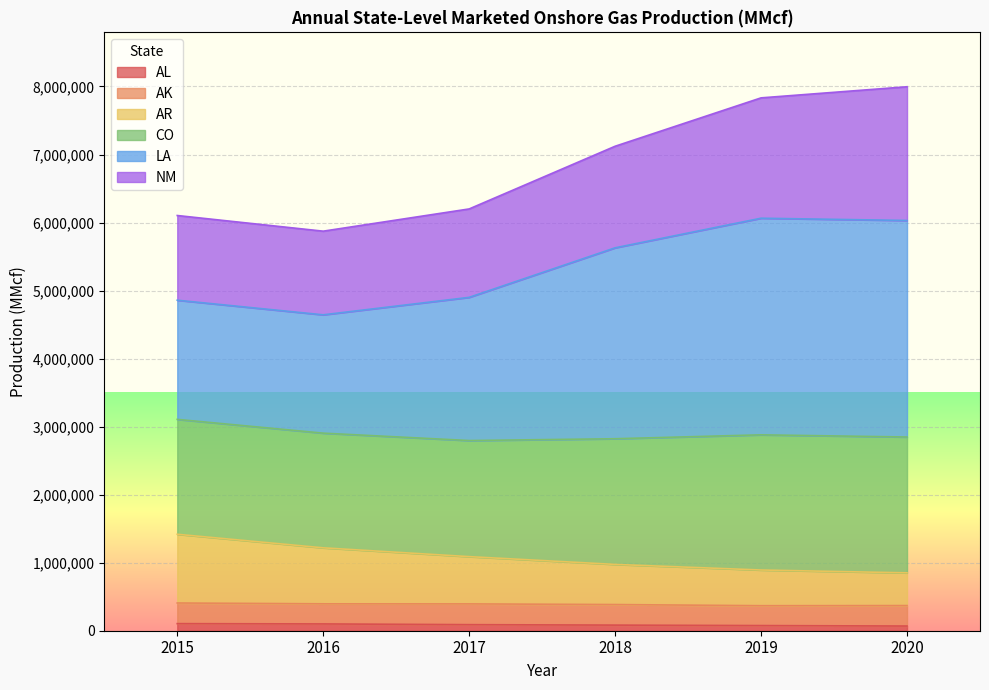

What is the total value across all series at 2019?

7832648